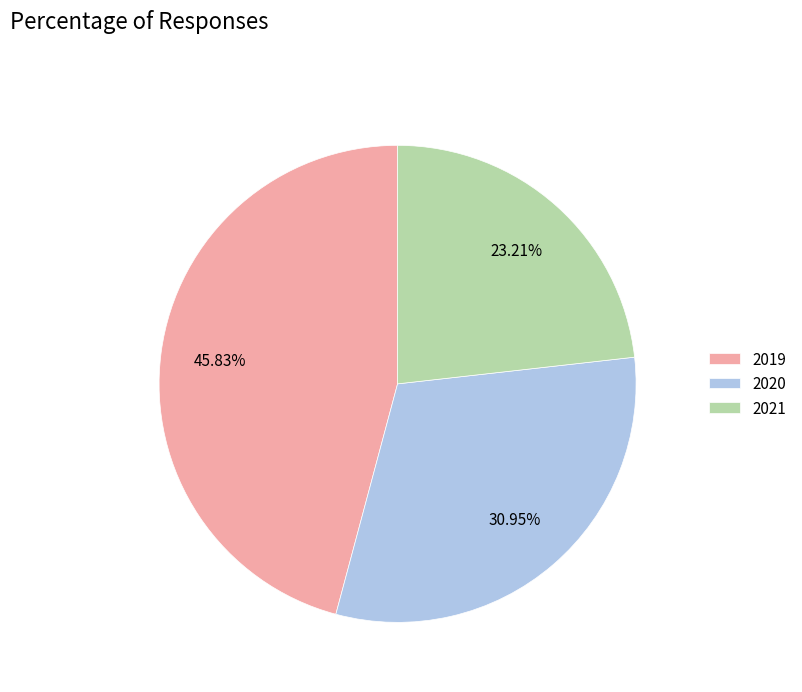

Does 2020 account for over 50% of the chart?

No